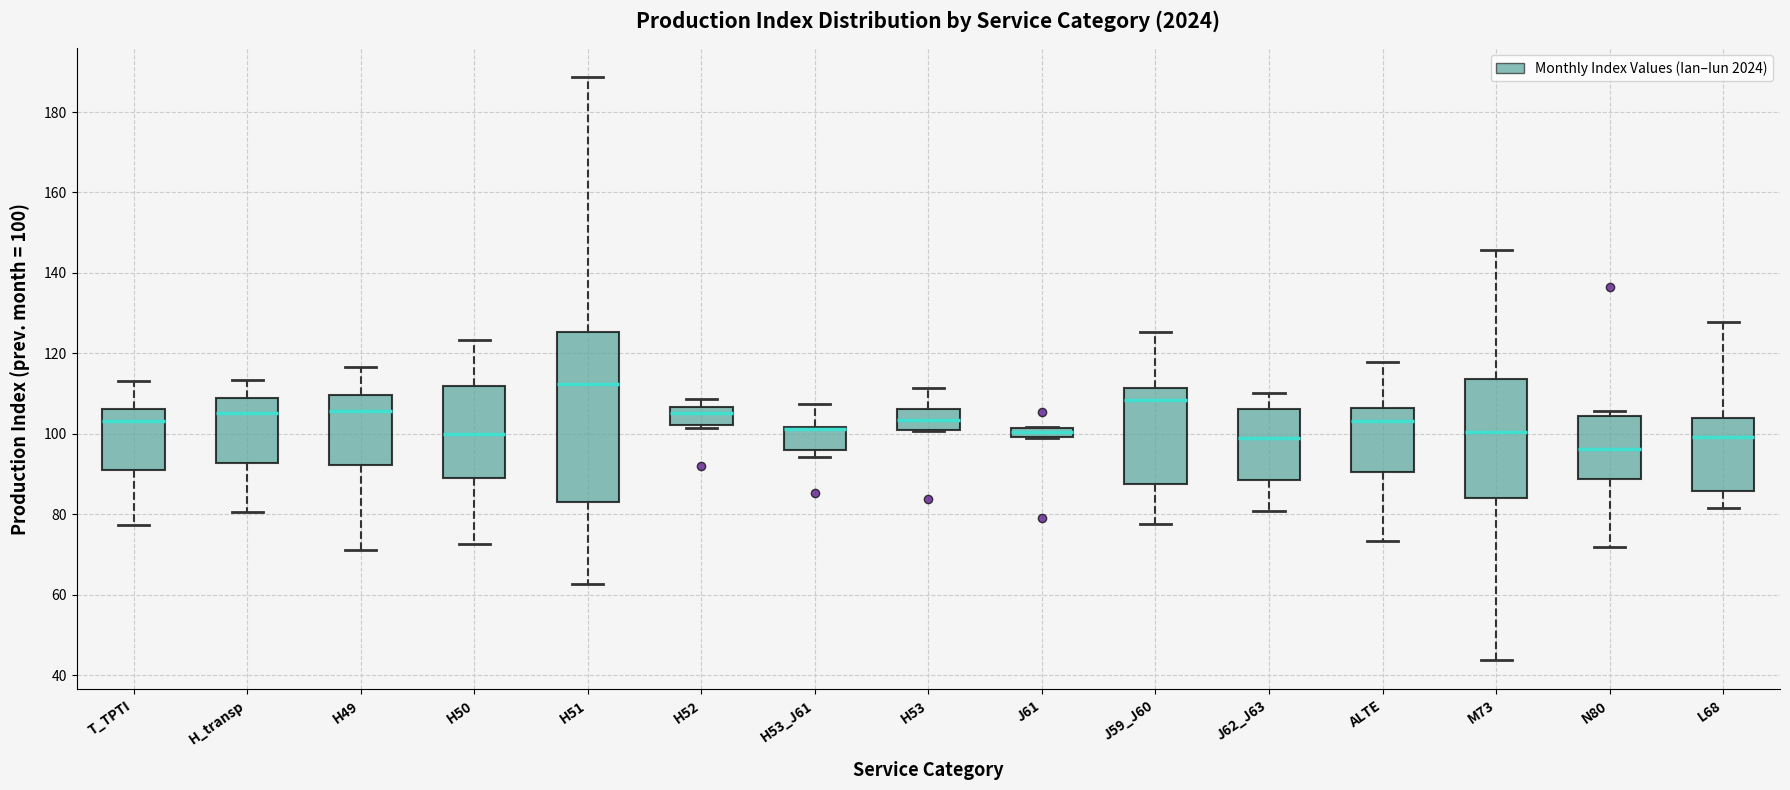

Comparing the boxes themselves (not the whiskers), which one is the tallest?

H51